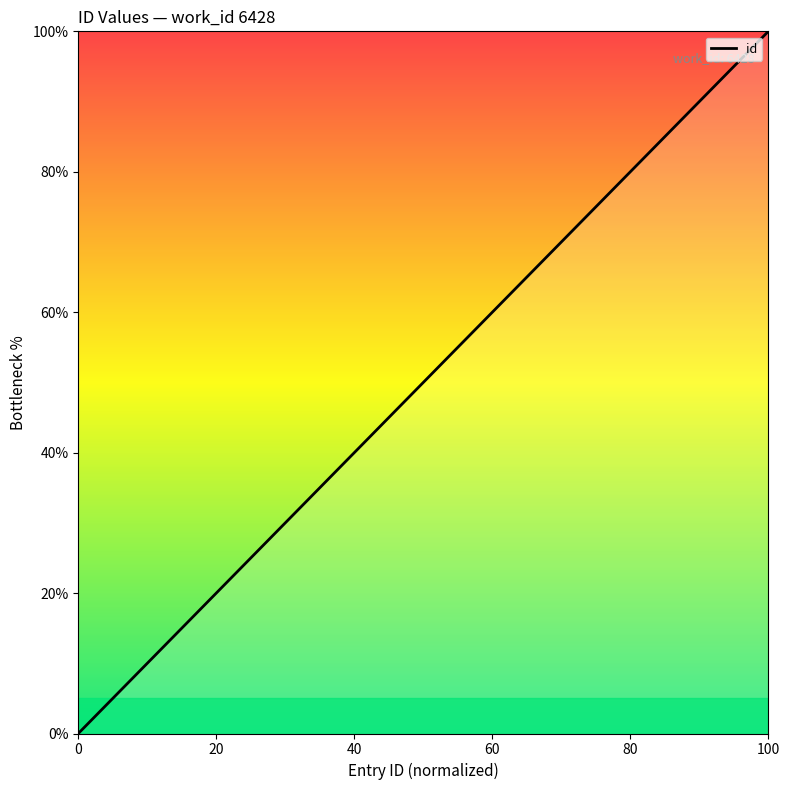

What is the difference between the maximum and minimum values?

100.0